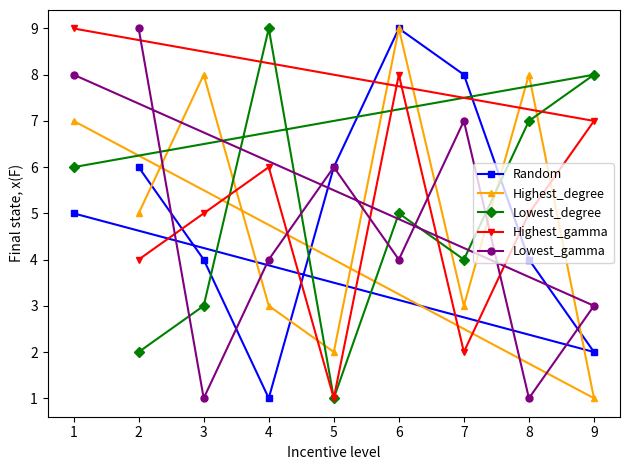

What is the difference between the maximum and second lowest values in the Highest_degree series?

7